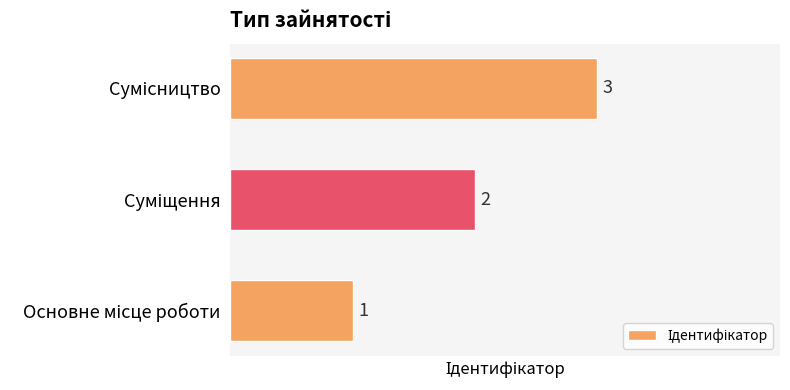

Count the values in the range 1 to 3.

3